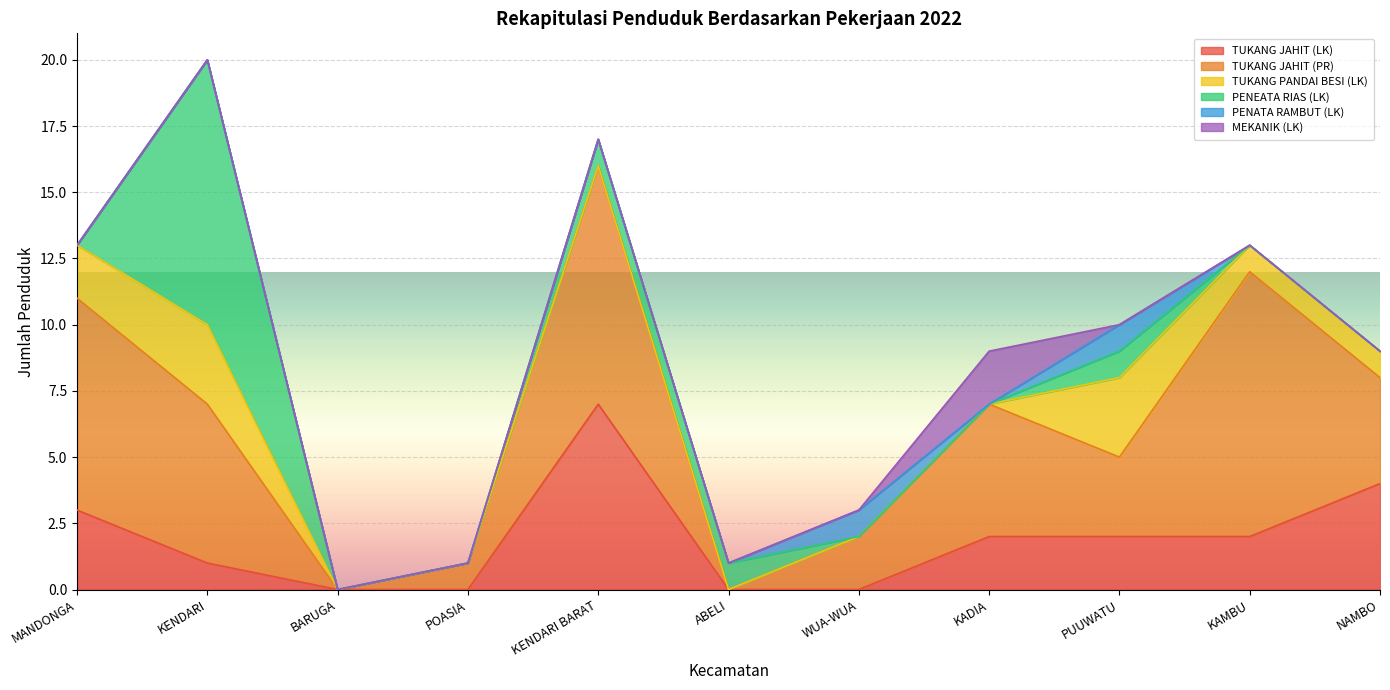

What are all the series names shown in the legend?

TUKANG JAHIT (LK), TUKANG JAHIT (PR), TUKANG PANDAI BESI (LK), PENEATA RIAS (LK), PENATA RAMBUT (LK), MEKANIK (LK)